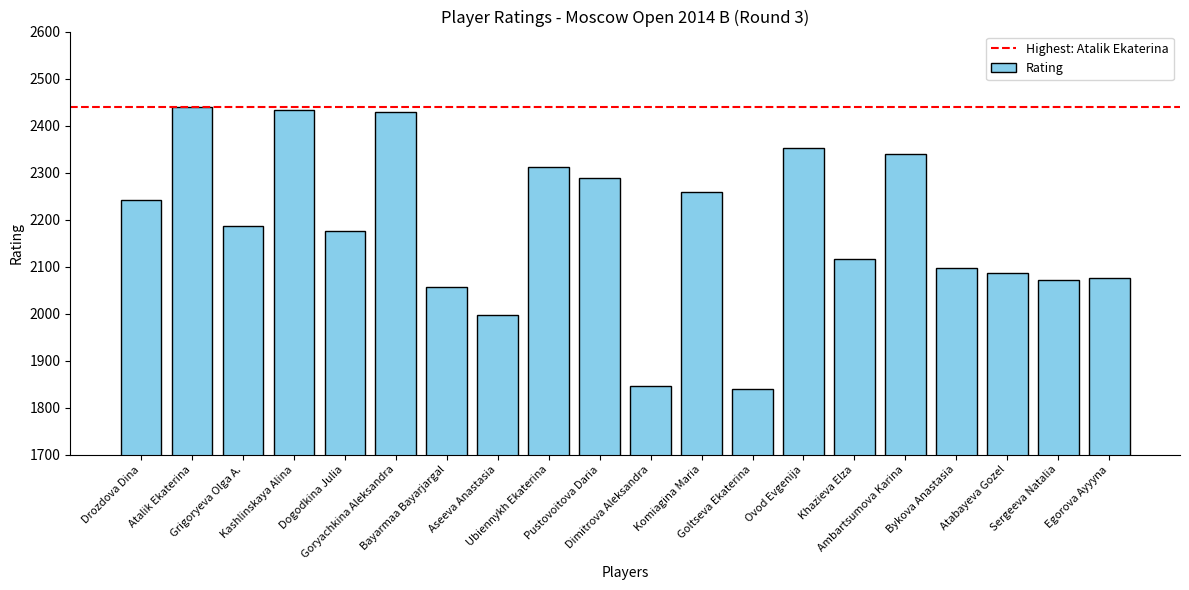

What is the maximum value shown in the chart?

2439